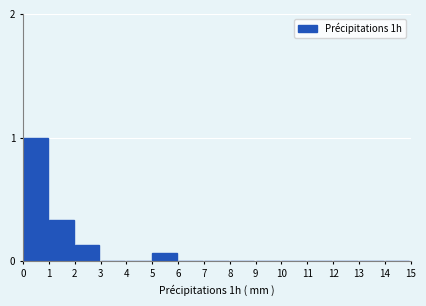

The value at 2 is 0.2. True or false?

False